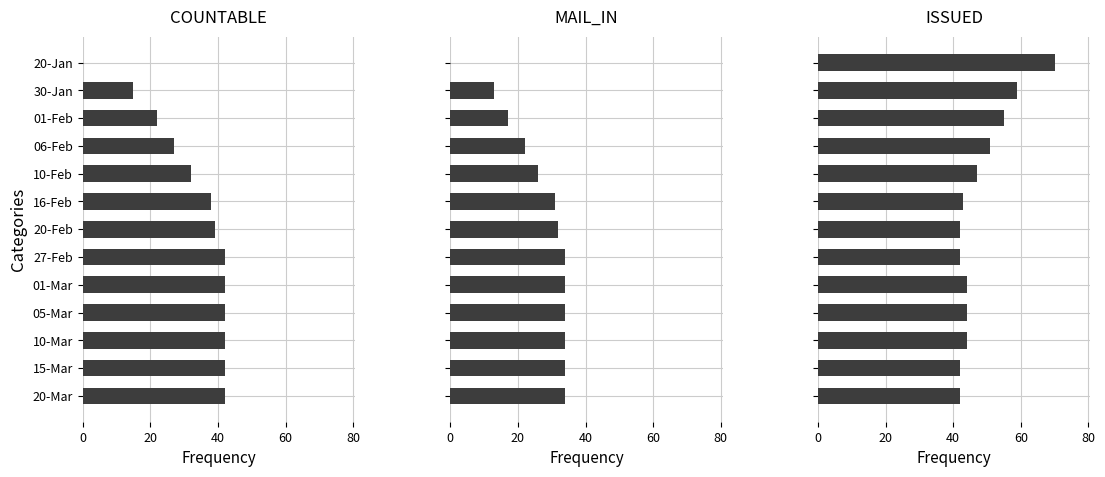

True or false: ISSUED has a value of 69 at 27-Feb.

False